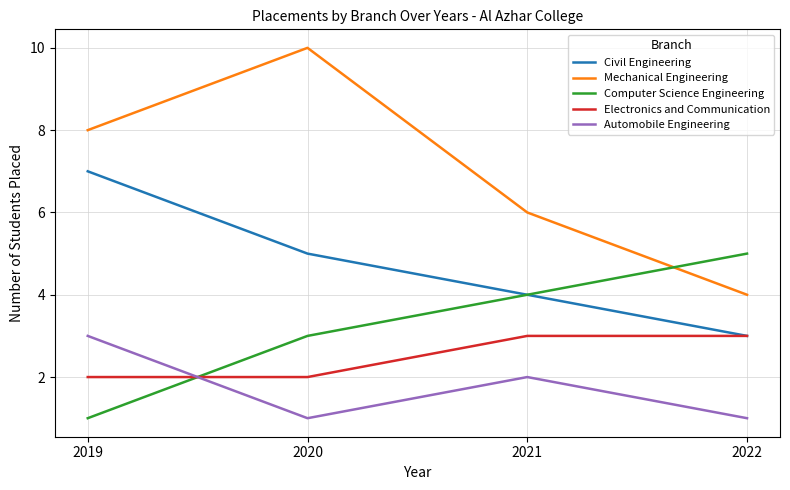

Is it true that Computer Science Engineering equals 3 at 2022?

False